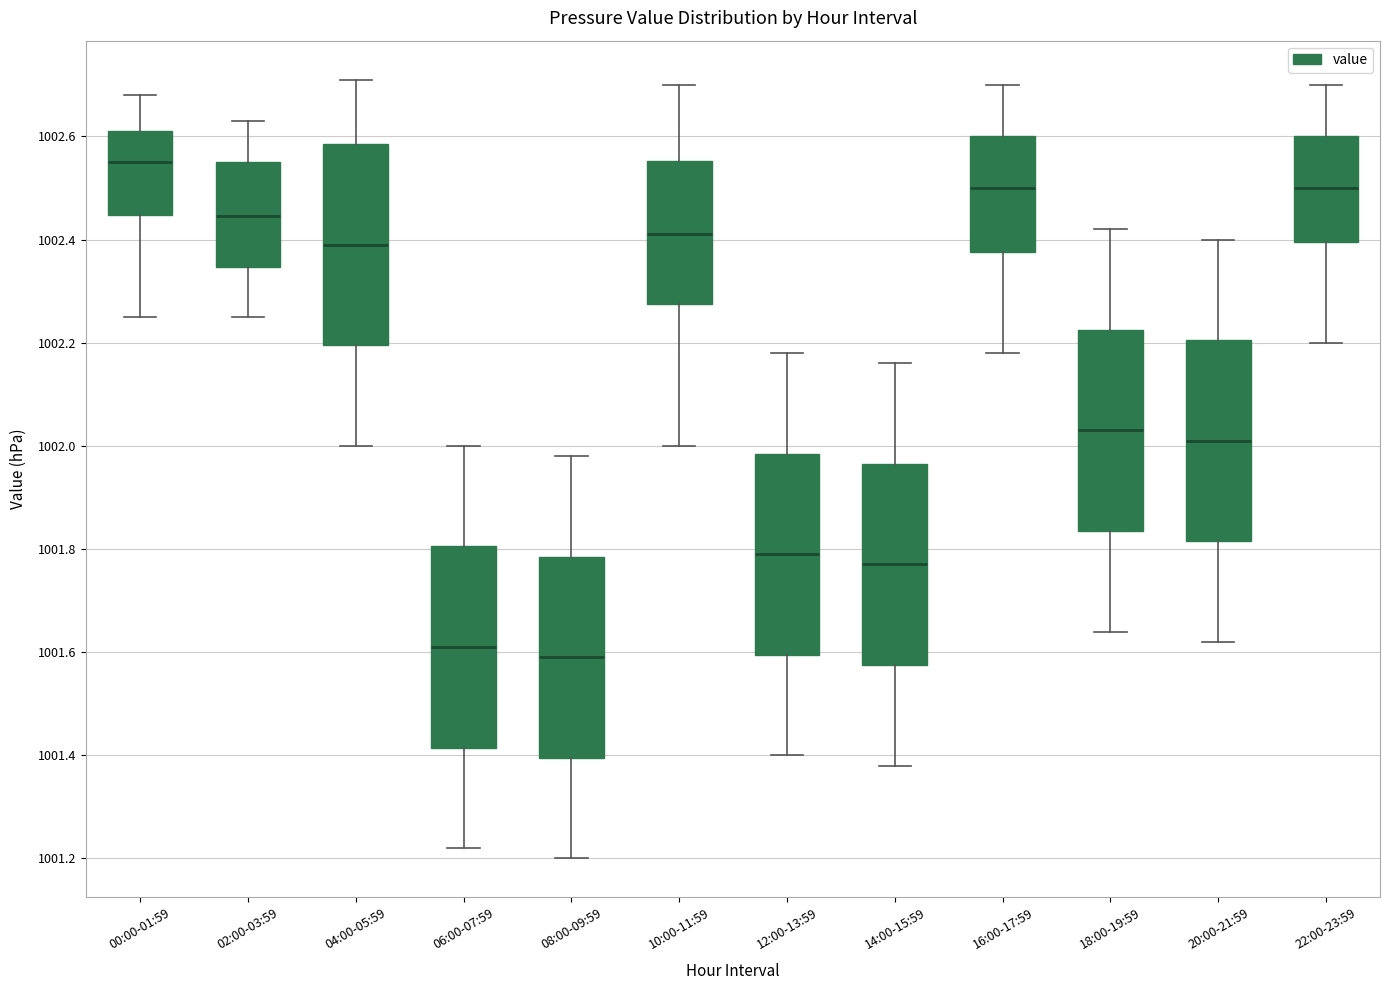

Where does the lower whisker of the box for 22:00-23:59 end on the y-axis? The values are not printed on the chart, so give them approximately, as read against the axis.

1002.20